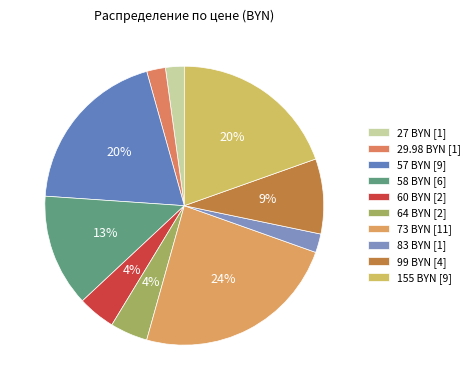

How many segments does this pie chart have?

10